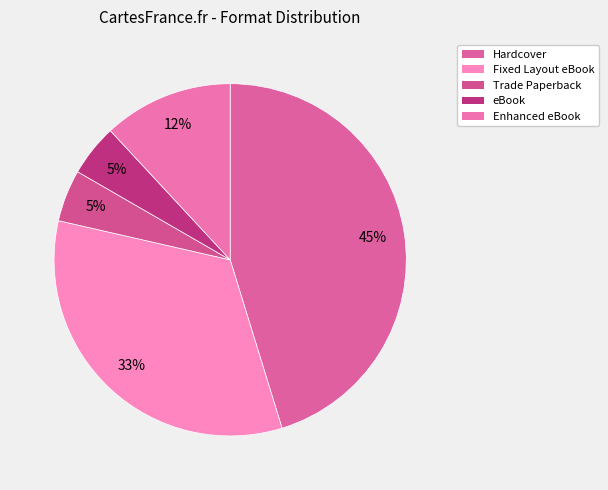

To the nearest percent, what is the difference between the largest and smallest slice percentages?

40%